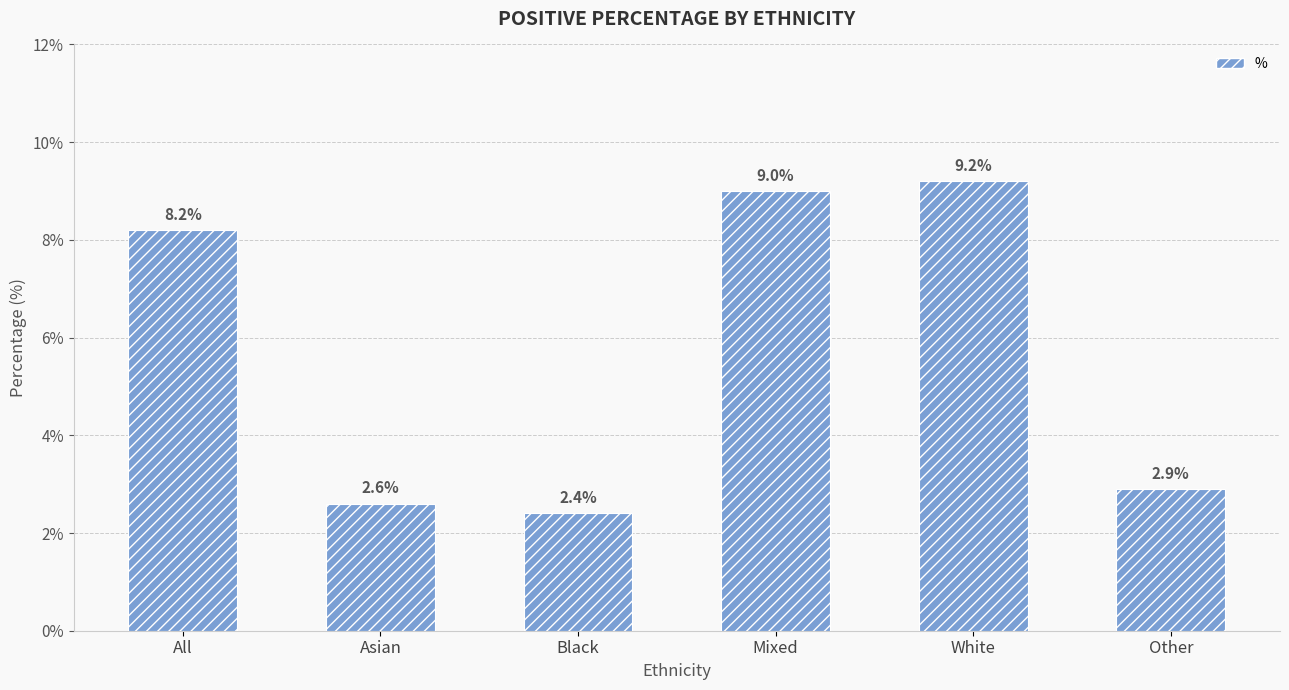

Approximately how many times larger is the value at Mixed compared to Other?

3.1